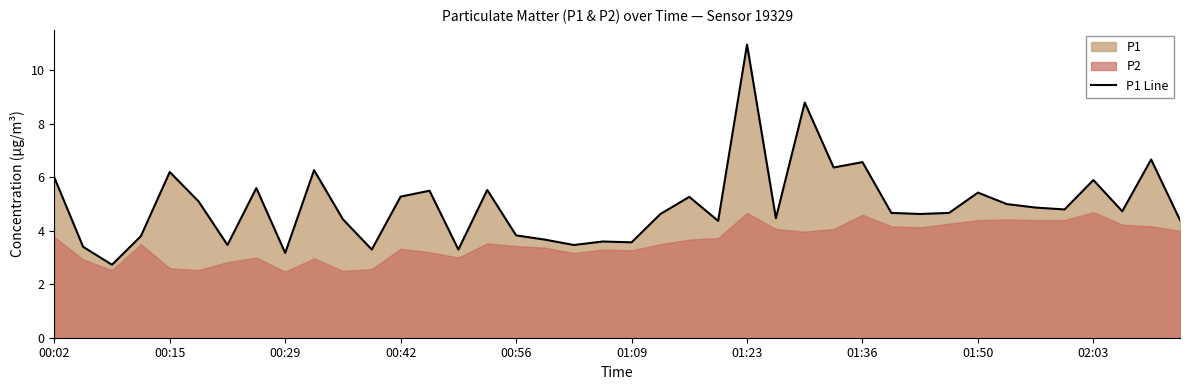

Reading left to right, list all the values displayed in this chart.

6.0	3.4	2.7	3.8	6.2	5.1	3.5	5.6	3.2	6.3	4.4	3.3	5.3	5.5	3.3	5.5	3.8	3.7	3.5	3.6	3.6	4.6	5.3	4.4	11.0	4.5	8.8	6.4	6.6	4.7	4.6	4.7	5.4	5.0	4.9	4.8	5.9	4.7	6.7	4.4